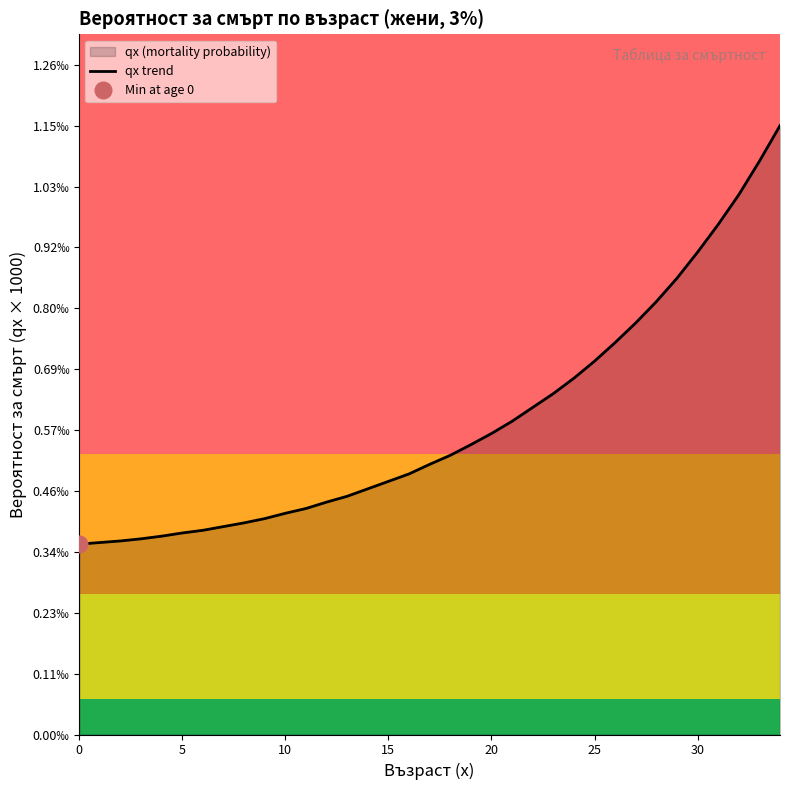

Is it true that the value at 17 is 0.2?

False